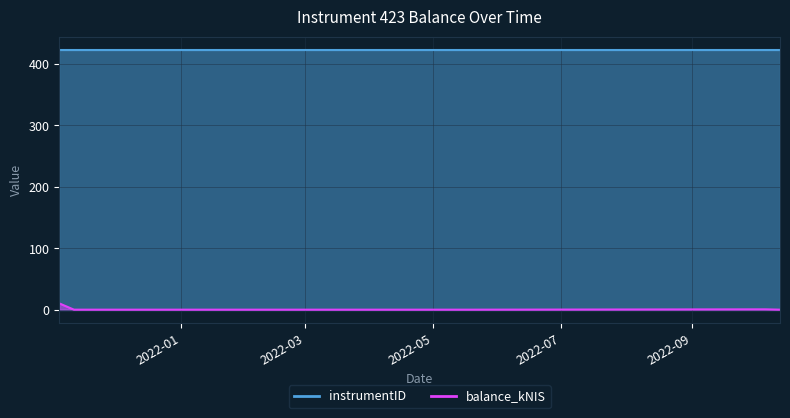

Rank the categories by value from lowest to highest.

2021-11-11, 2021-11-25, 2022-05-19, 2022-10-13, 2022-10-06, 2021-11-04